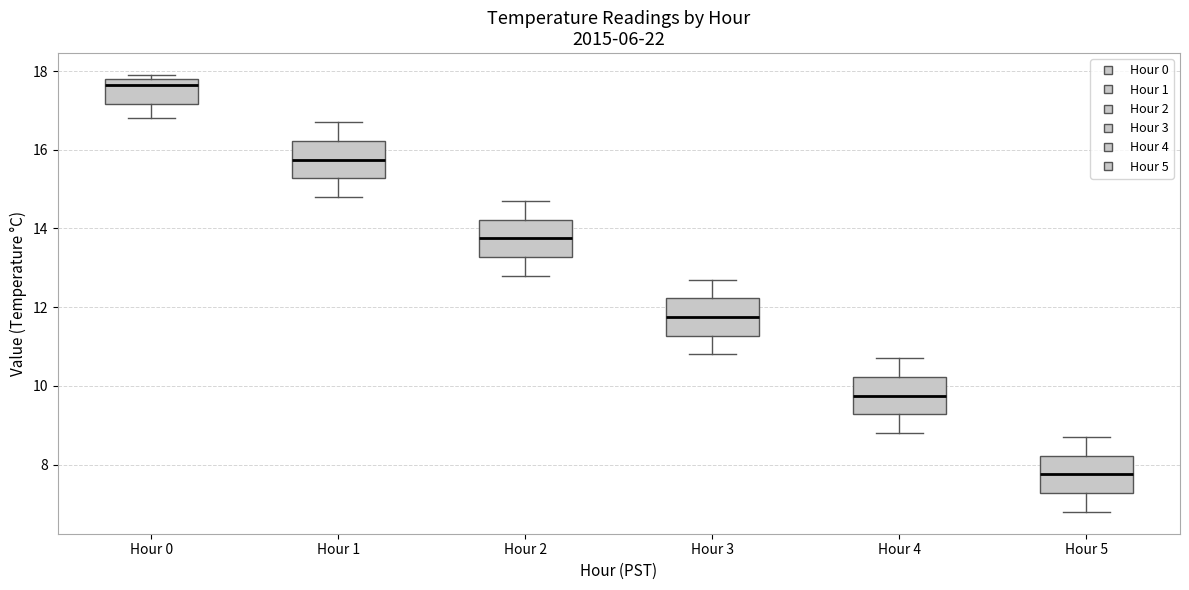

Reading left to right, transcribe this box plot: for each box, give where its median line is, the range the box spans, and where its two whiskers end, as read against the y-axis. The values are not printed on the chart, so give them approximately, as read against the axis.

Hour 0: median 17.6, box 17.2 to 17.8, whiskers 16.8 to 18.0
Hour 1: median 15.8, box 15.2 to 16.2, whiskers 14.8 to 16.8
Hour 2: median 13.8, box 13.2 to 14.2, whiskers 12.8 to 14.8
Hour 3: median 11.8, box 11.2 to 12.2, whiskers 10.8 to 12.8
Hour 4: median 9.8, box 9.2 to 10.2, whiskers 8.8 to 10.8
Hour 5: median 7.8, box 7.2 to 8.2, whiskers 6.8 to 8.8